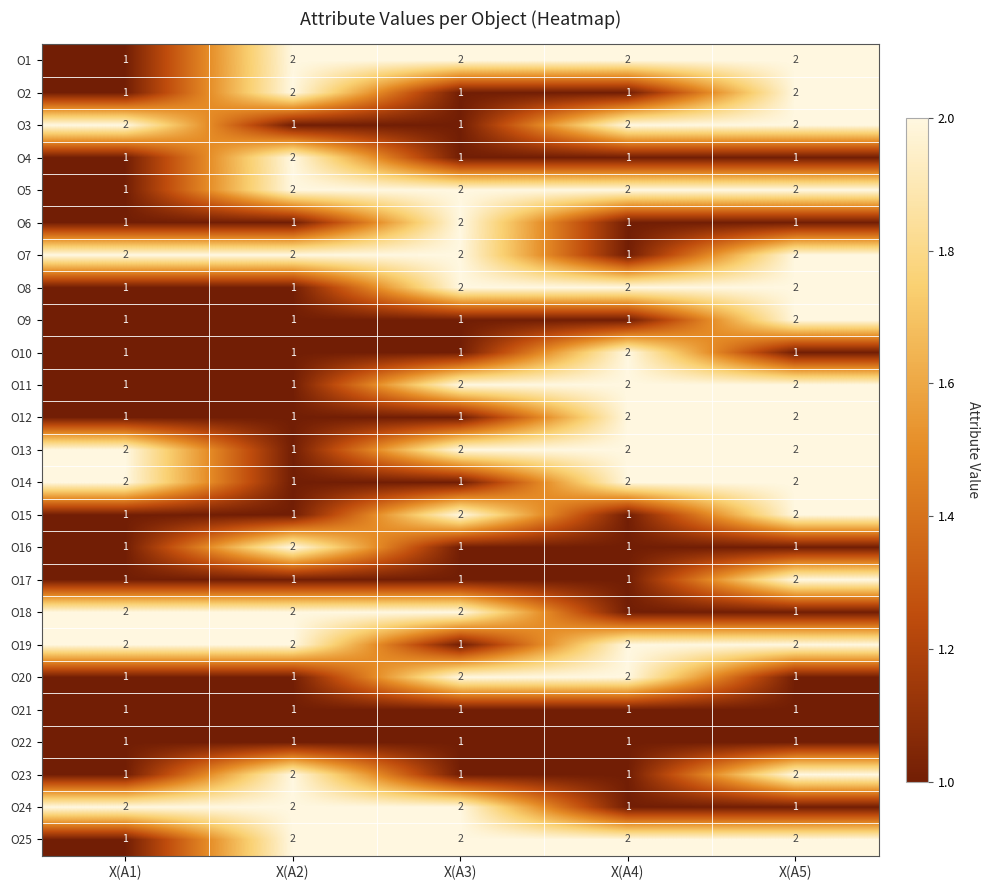

The O22 series shows 1 at X(A1). True or false?

True